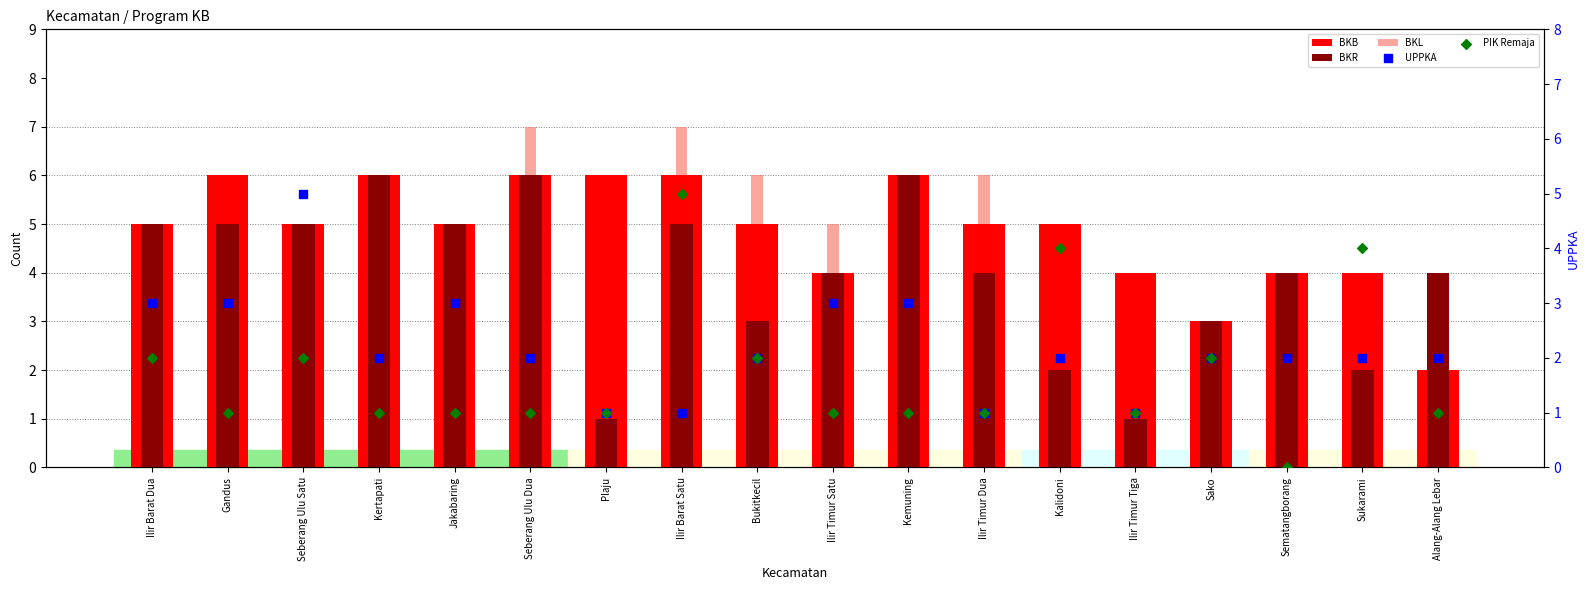

What is the total value across all series at Ilir Barat Dua?

20